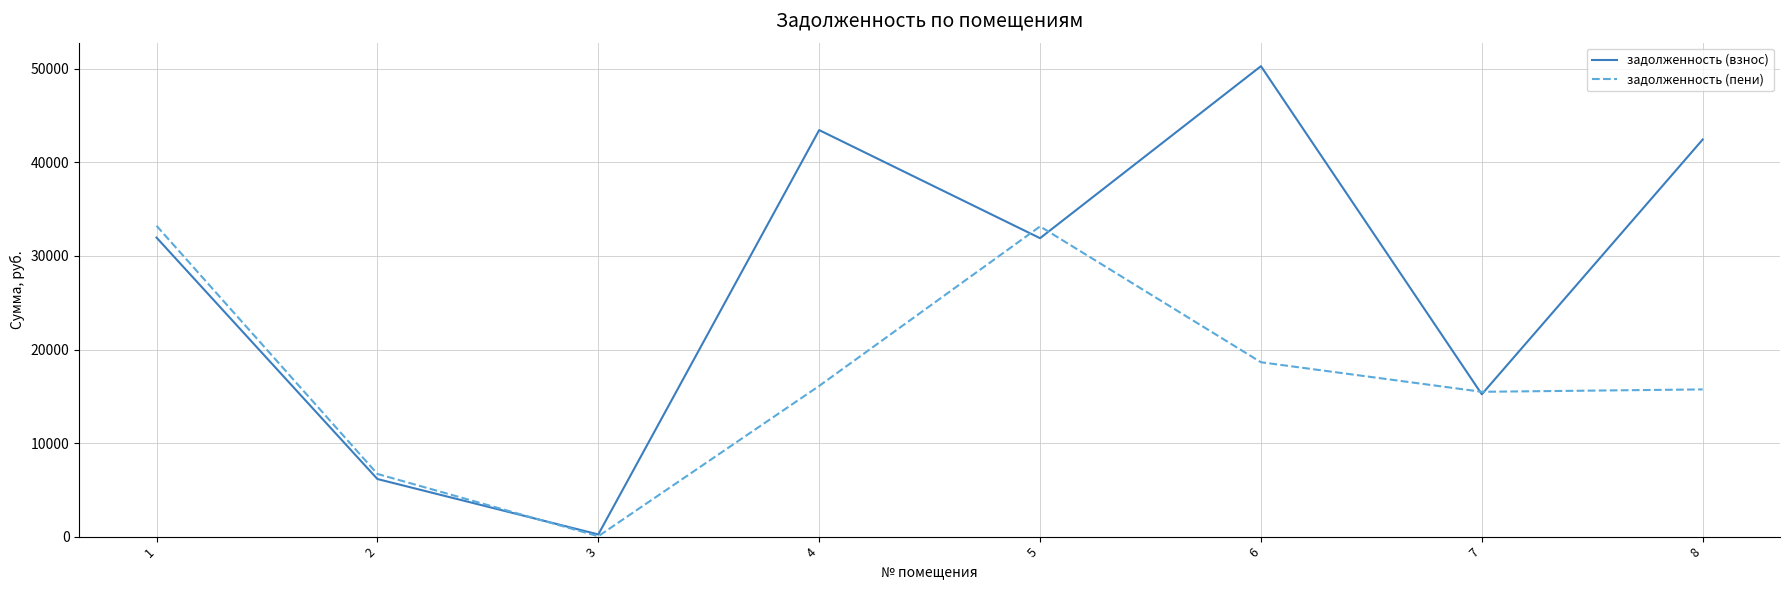

The value of задолженность (пени) at 4 is 21230.6. True or false?

False